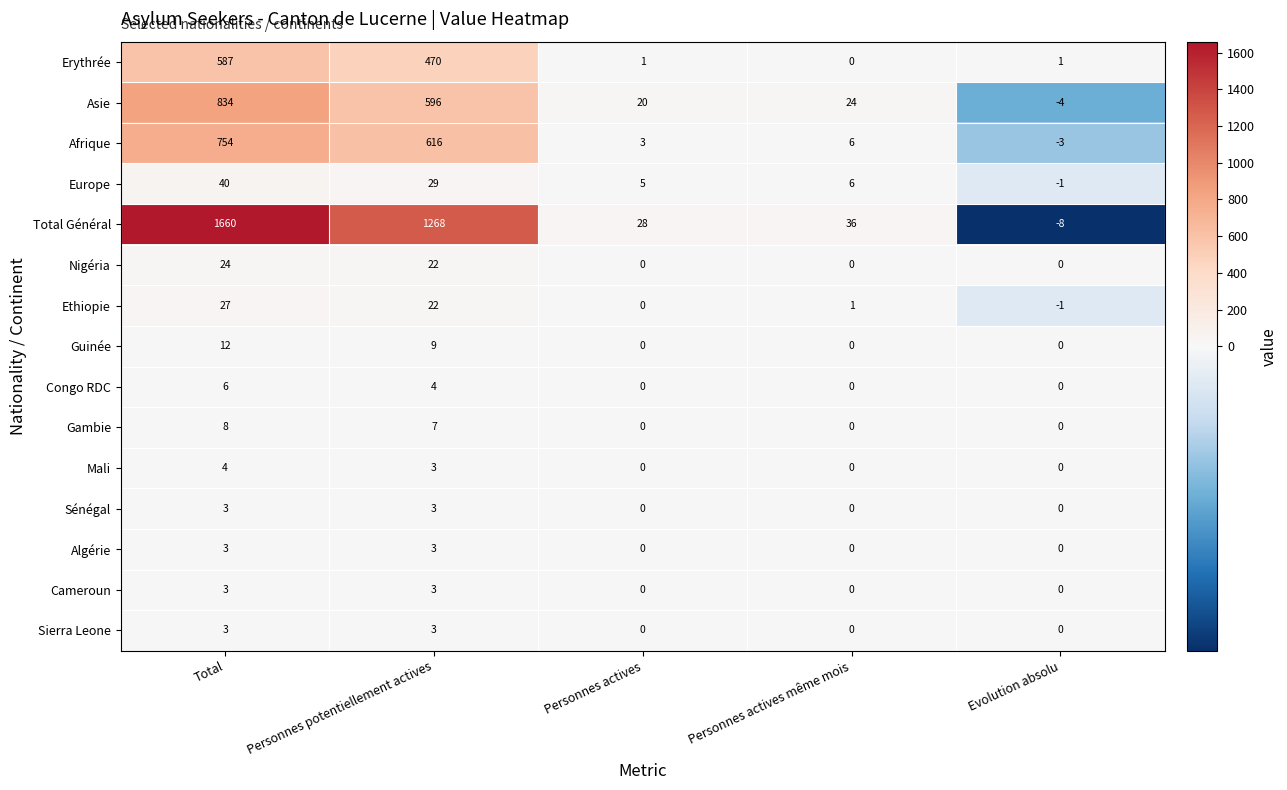

Where does the Asie series first go above 24?

Total